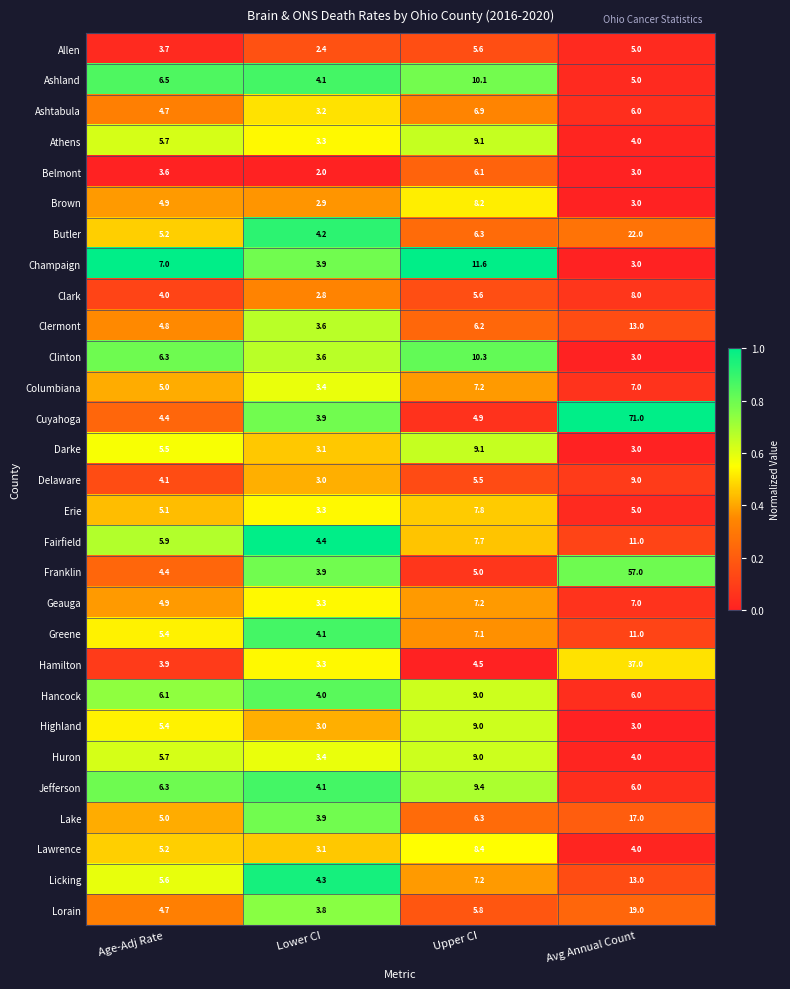

What is the sum of all Butler values?

37.7